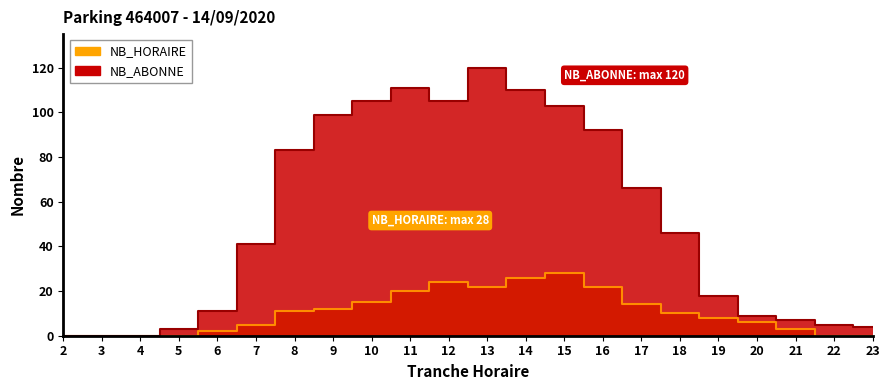

Reading right to left, extract all data points from this chart.

23=4	22=5	21=7	20=9	19=18	18=46	17=66	16=92	15=103	14=110	13=120	12=105	11=111	10=105	9=99	8=83	7=41	6=11	5=3	4=0	3=0	2=0